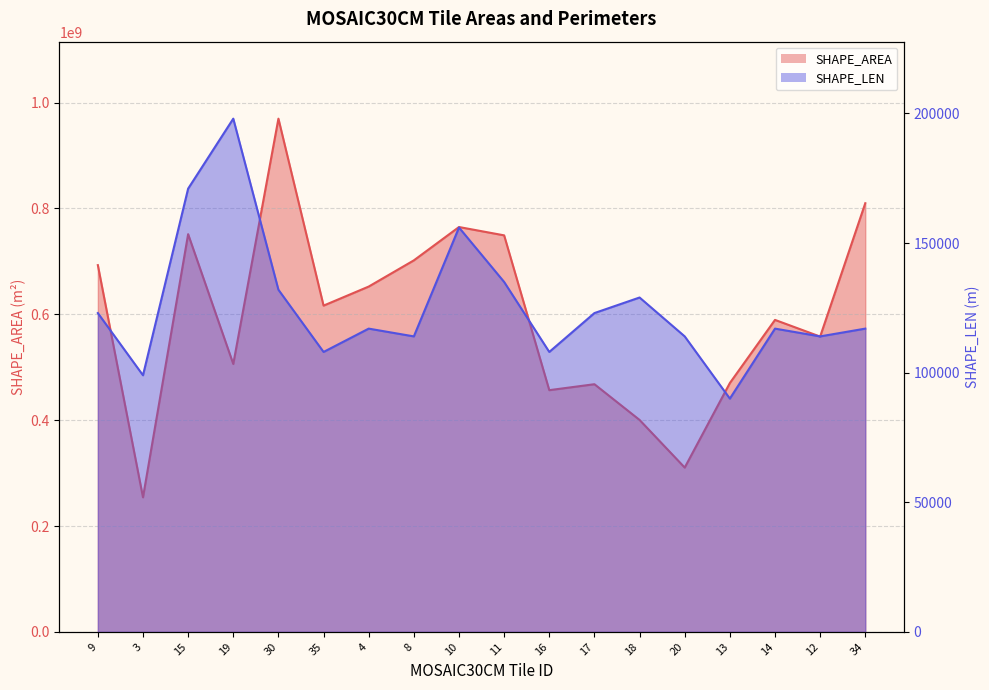

What is the label of the 12th point from the right?

4